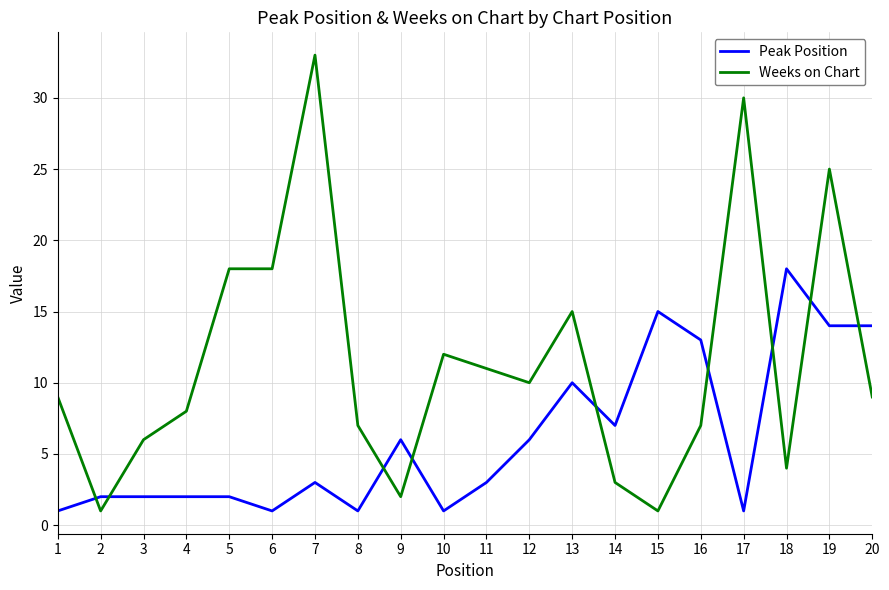

At how many categories does at least one series exceed 31?

1